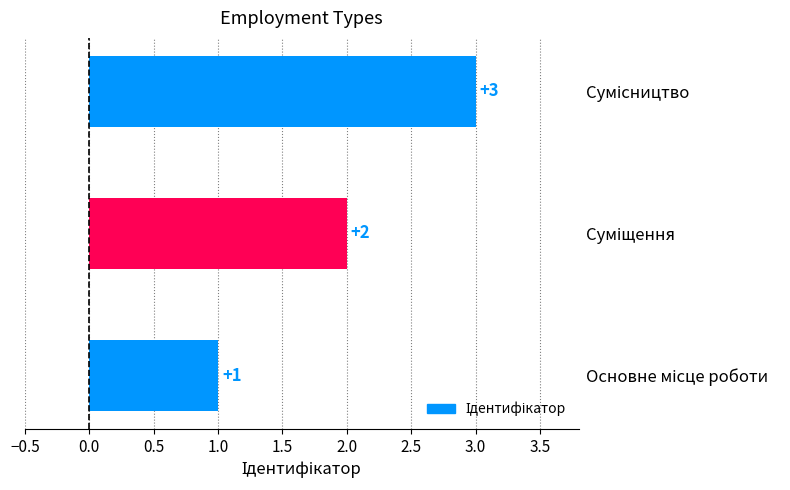

What is the greatest value displayed?

3